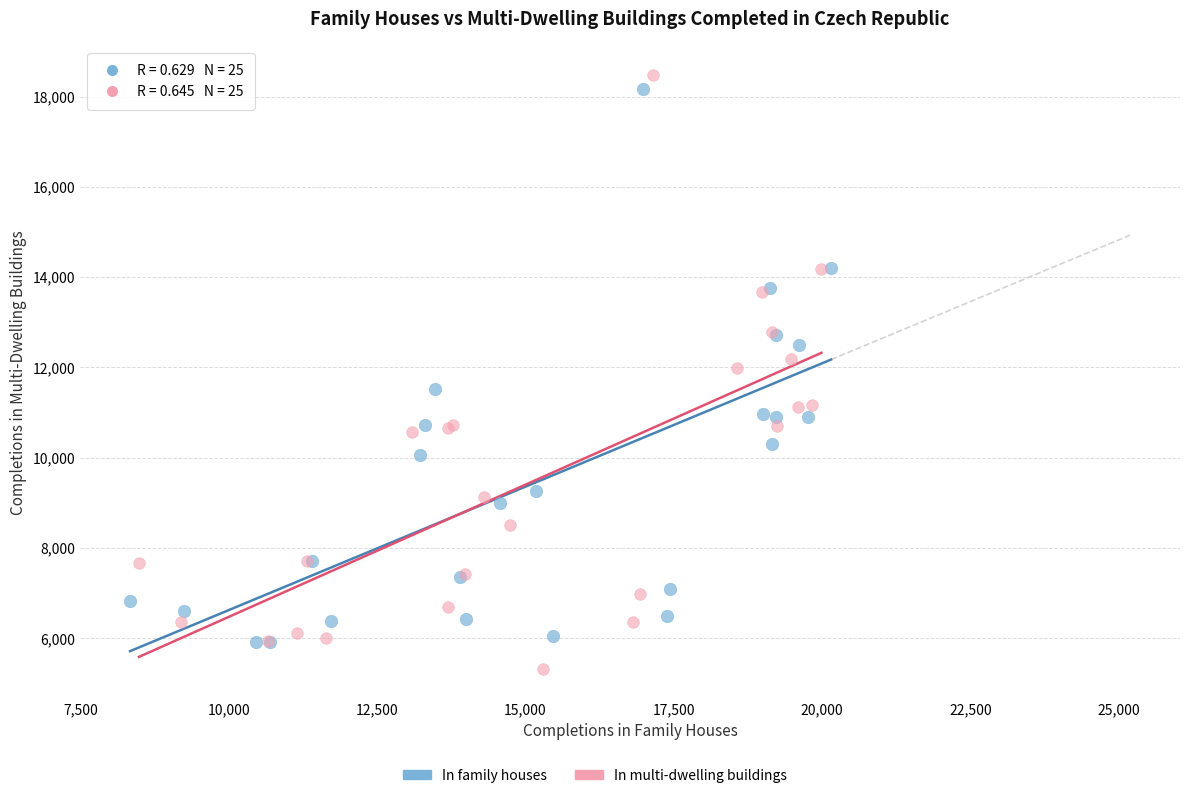

Which series has the widest spread of Y values?

In multi-dwelling buildings